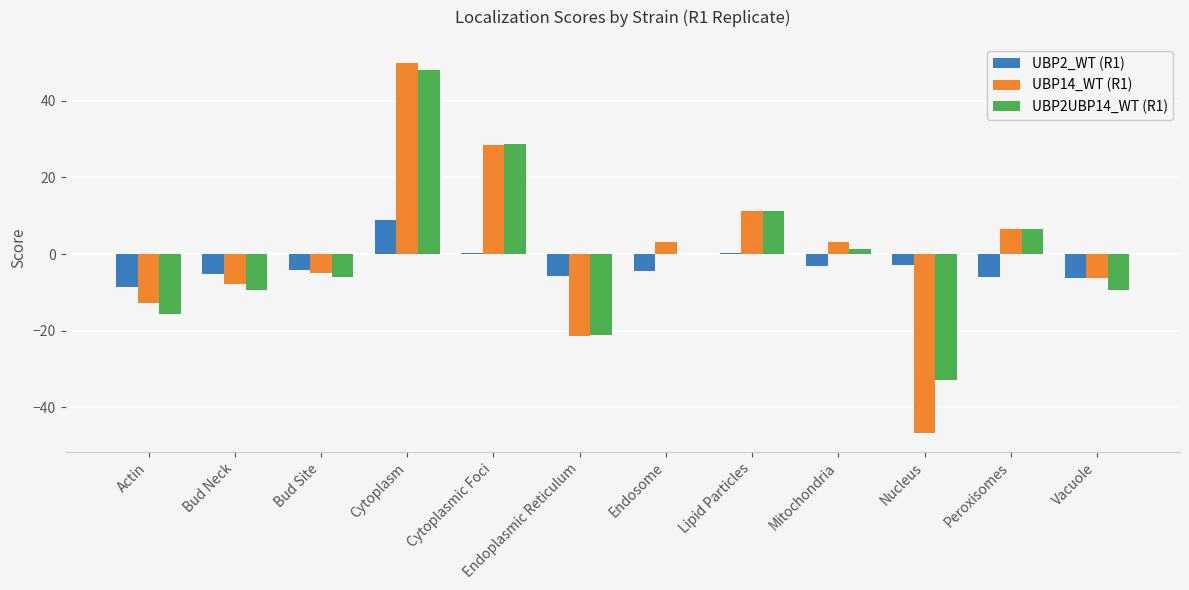

How many data points does each series have?

12